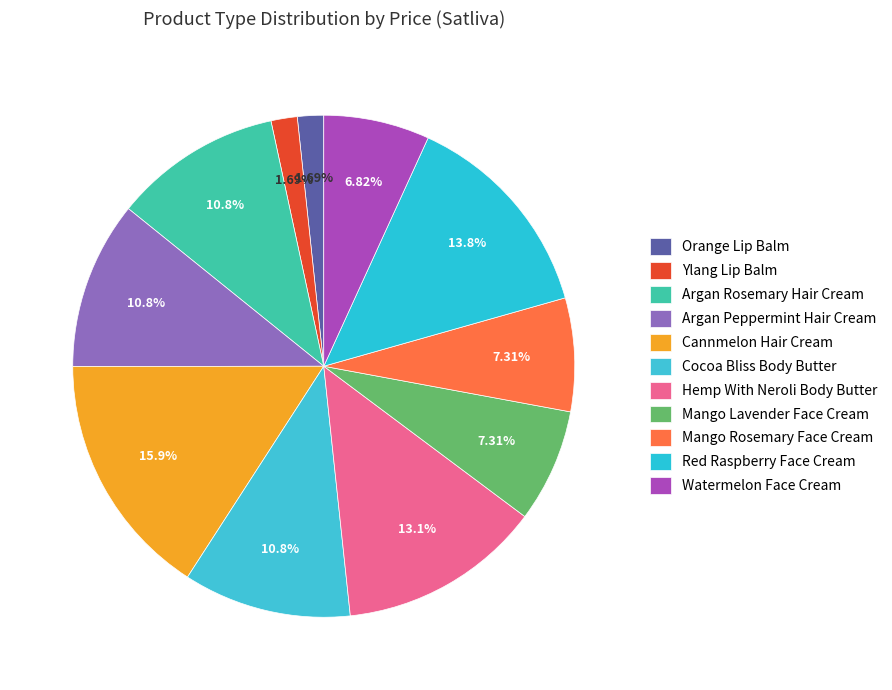

Is there a majority slice in this chart?

No